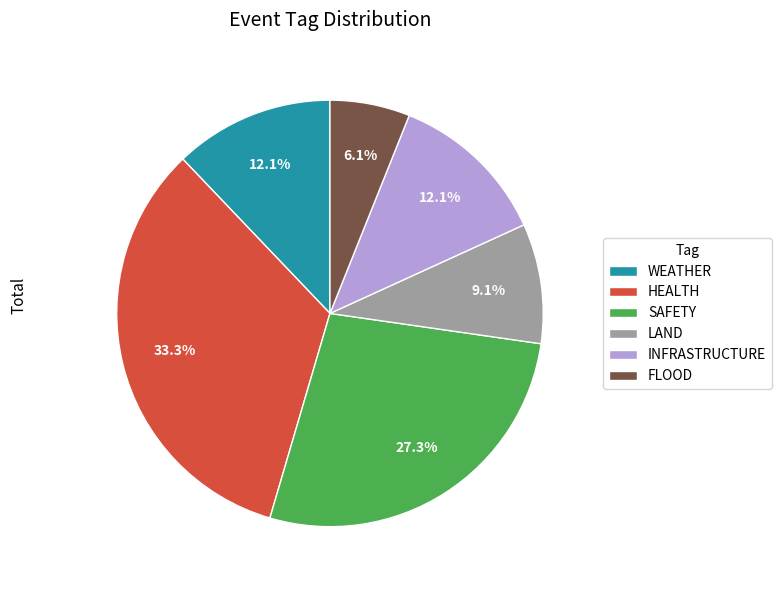

Does any single category account for the majority?

No